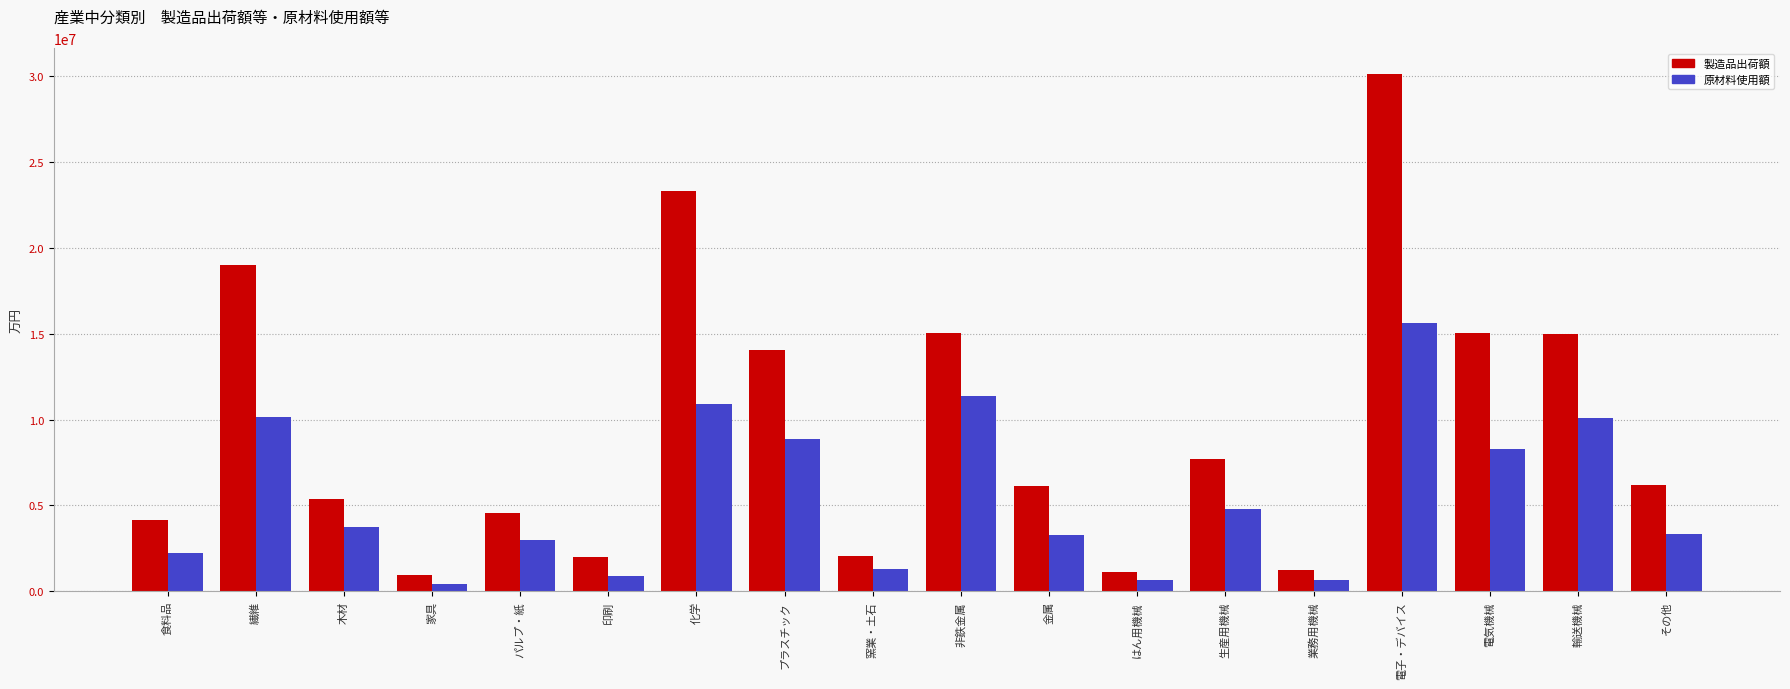

What is the minimum value shown in the chart?

421843